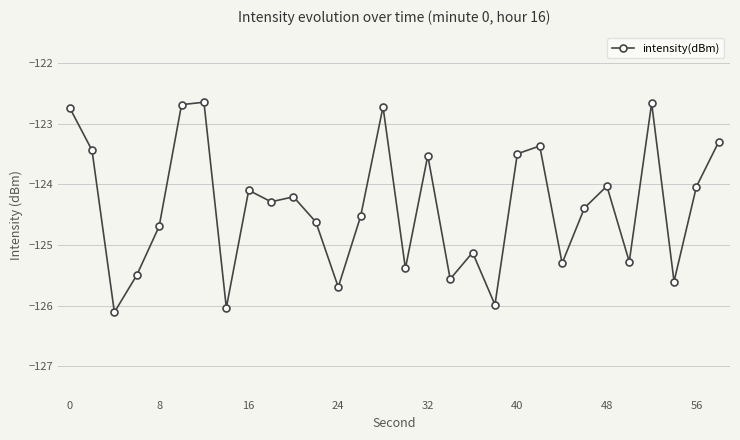

What is the average value?

-124.4